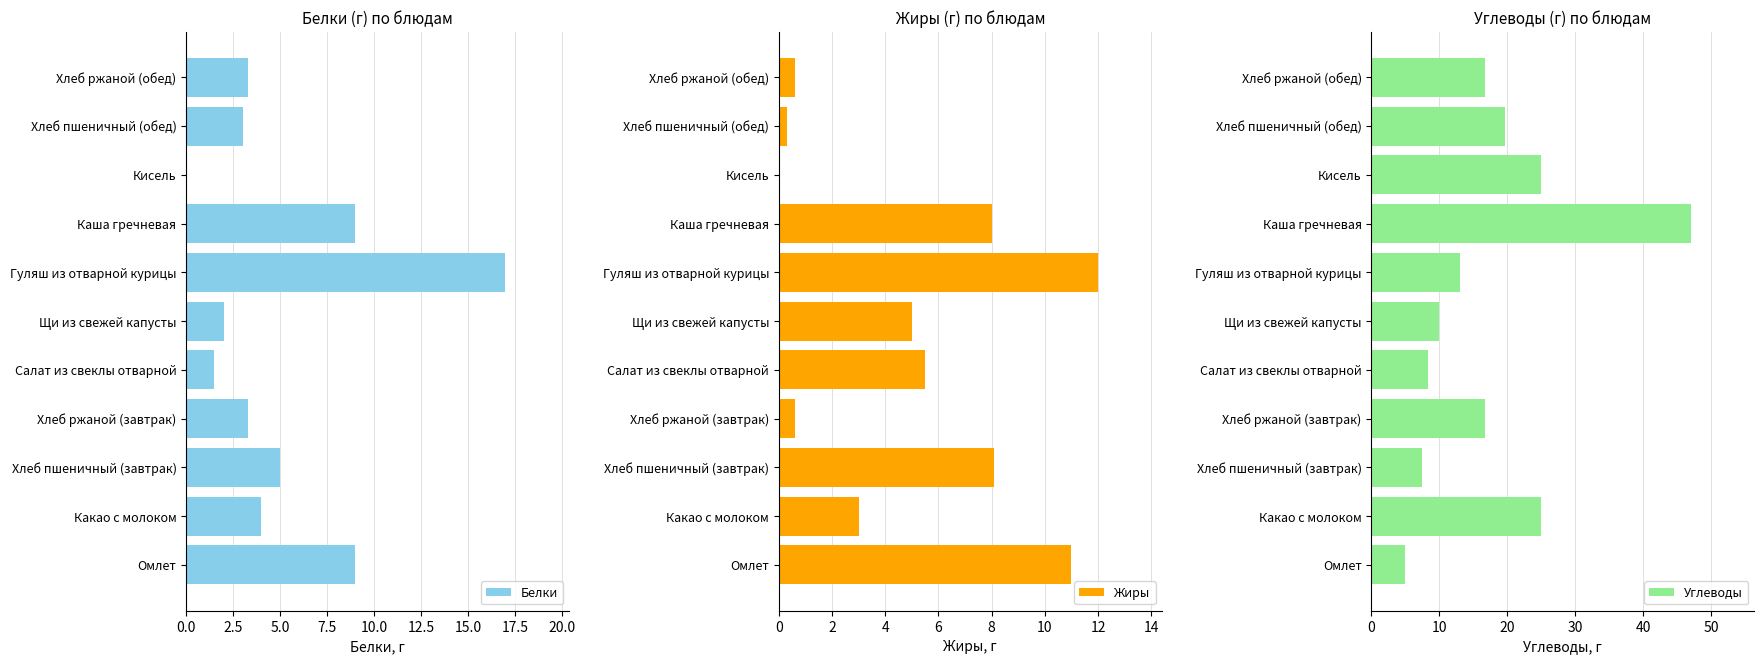

What value does the Углеводы series have at Каша гречневая?

47.0